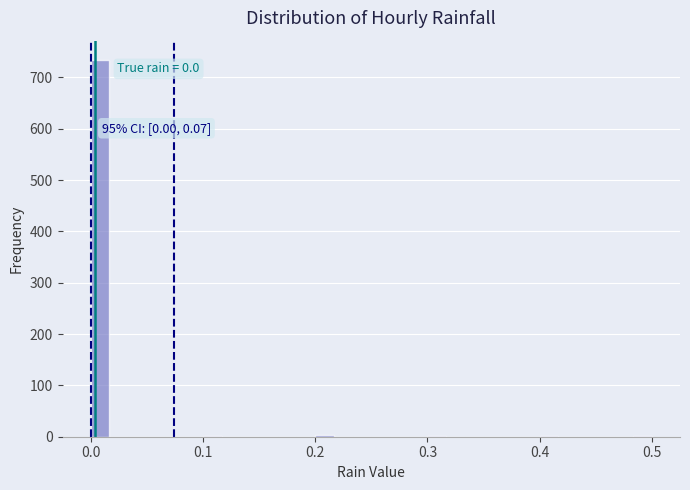

Around what value on the x-axis is the tallest bar? Give the approximate position of its centre, as read against the axis.

0.01